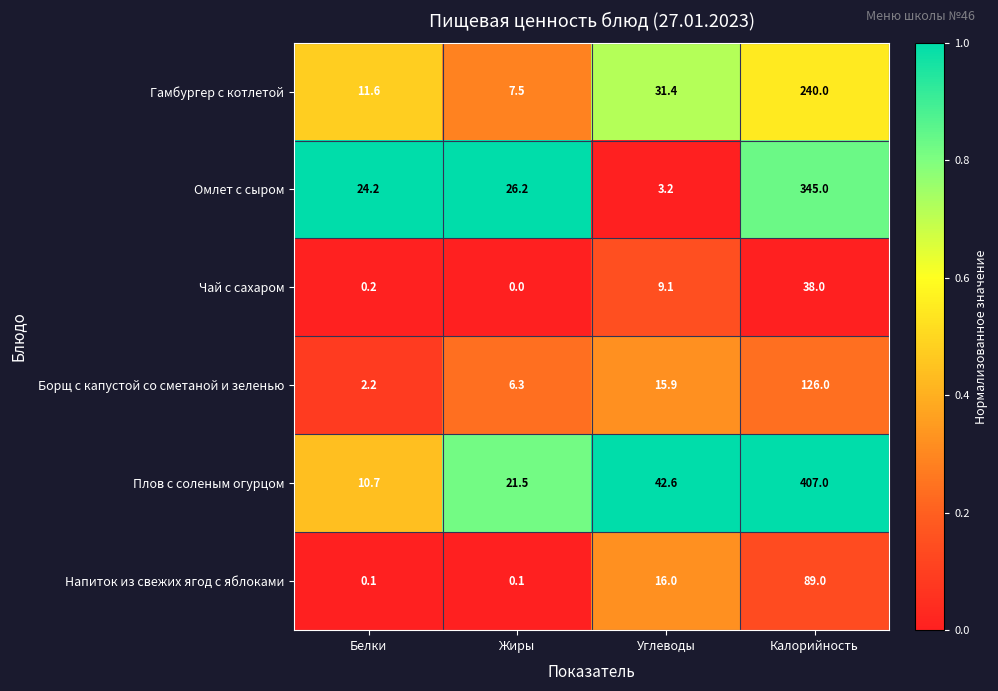

Reading left to right, list all the values displayed in this chart.

Гамбургер с котлетой: Белки=11.6	Жиры=7.5	Углеводы=31.4	Калорийность=240.0
Омлет с сыром: Белки=24.2	Жиры=26.2	Углеводы=3.2	Калорийность=345.0
Чай с сахаром: Белки=0.2	Жиры=0.0	Углеводы=9.1	Калорийность=38.0
Борщ с капустой со сметаной и зеленью: Белки=2.2	Жиры=6.3	Углеводы=15.9	Калорийность=126.0
Плов с соленым огурцом: Белки=10.7	Жиры=21.5	Углеводы=42.6	Калорийность=407.0
Напиток из свежих ягод с яблоками: Белки=0.1	Жиры=0.1	Углеводы=16.0	Калорийность=89.0